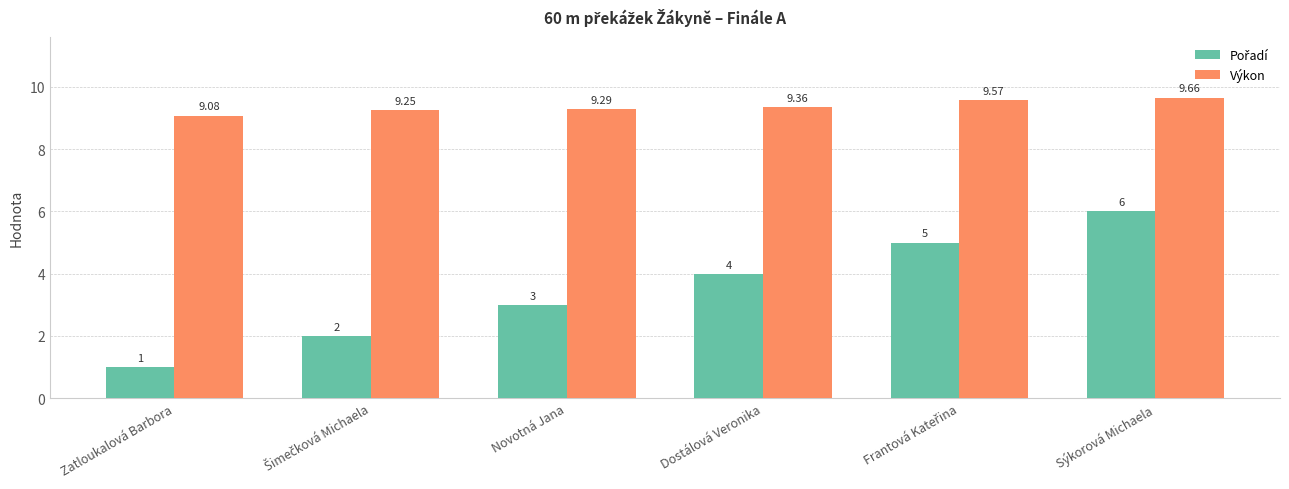

At which category does the chart reach its peak across all series?

Sýkorová Michaela